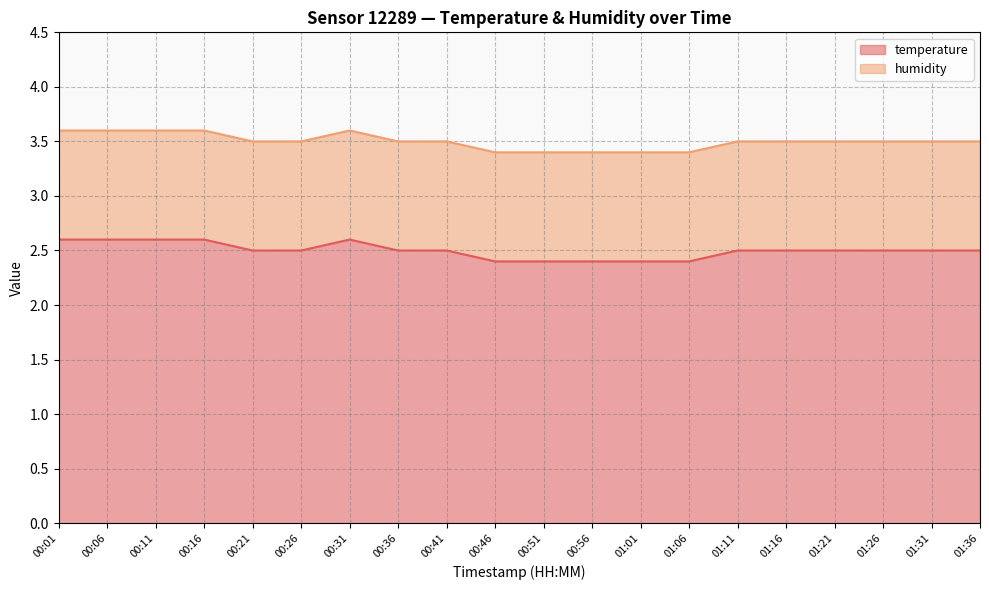

Does the chart have visible grid lines?

Yes